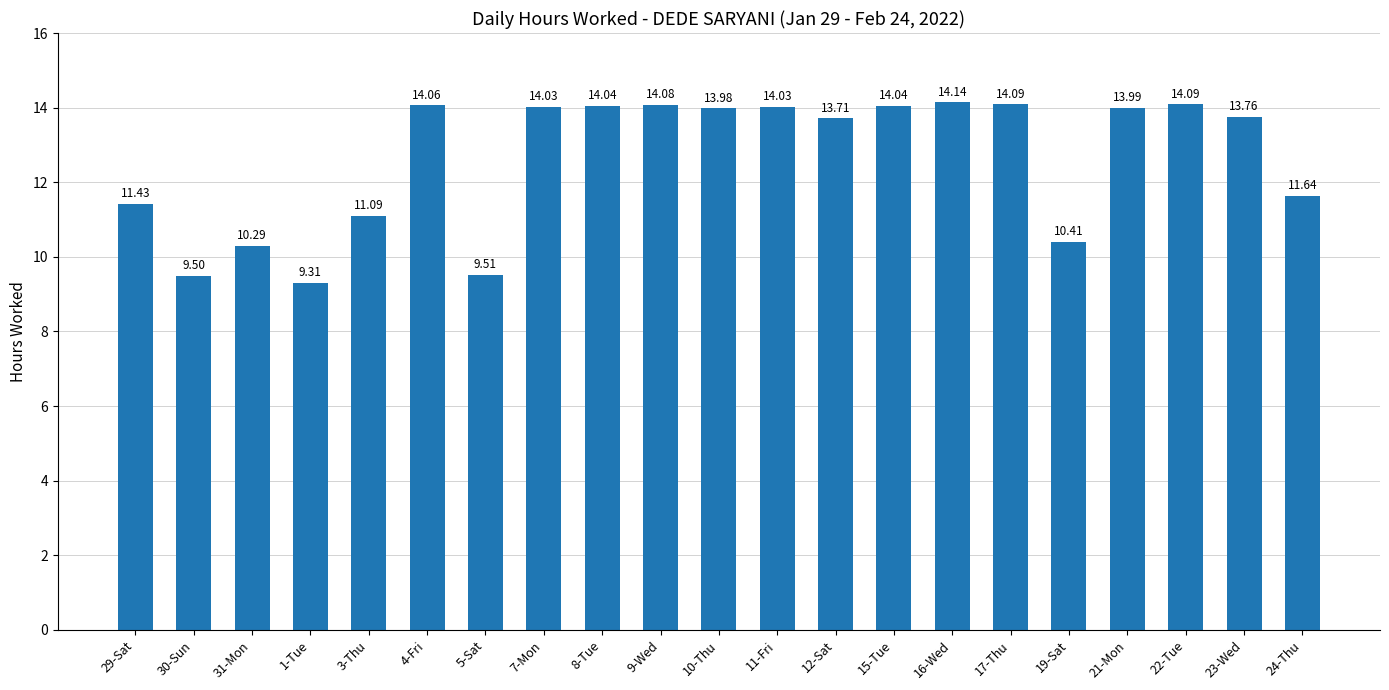

Which category has the lowest value across all series?

1-Tue